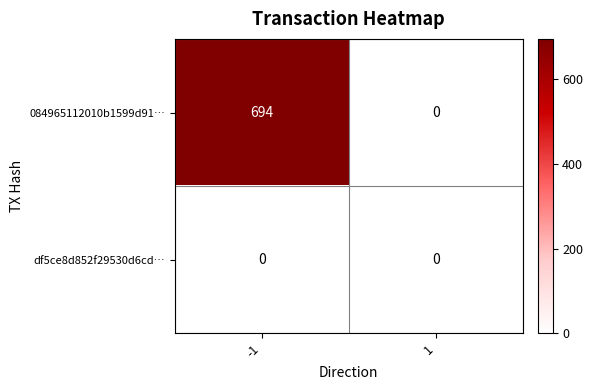

What is the maximum value shown in the chart?

694